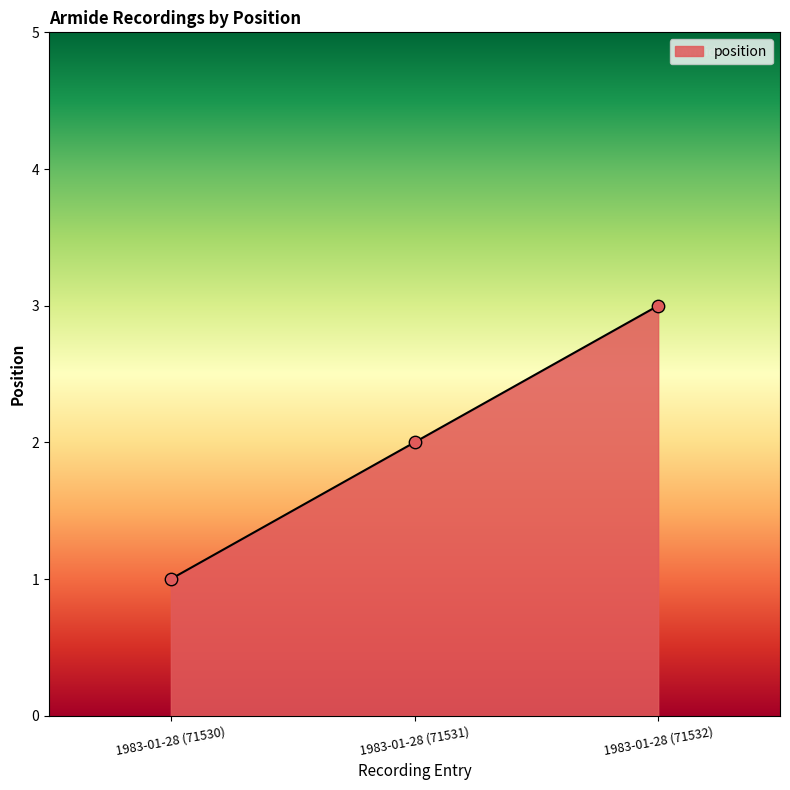

Approximately how many times larger is the value at 1983-01-28 (71531) compared to 1983-01-28 (71530)?

2.0